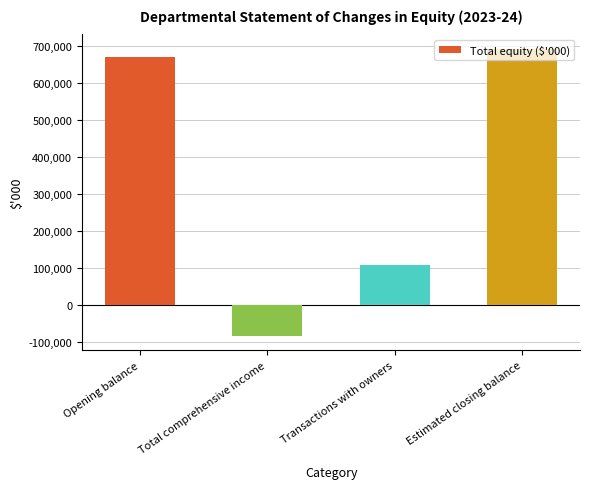

How many data points are less than 670963?

2